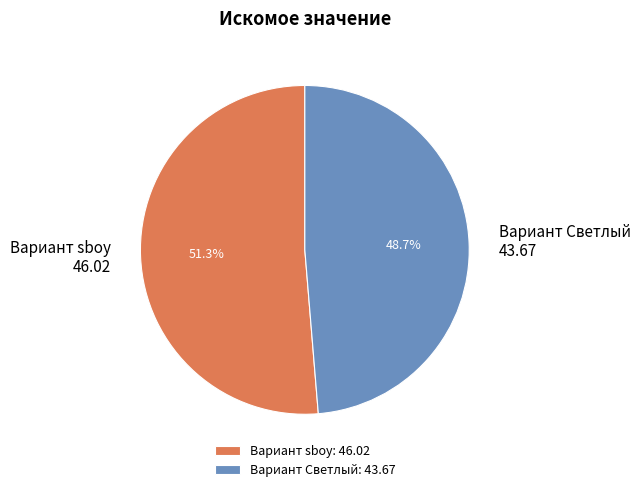

Which slice is the largest?

Вариант sboy